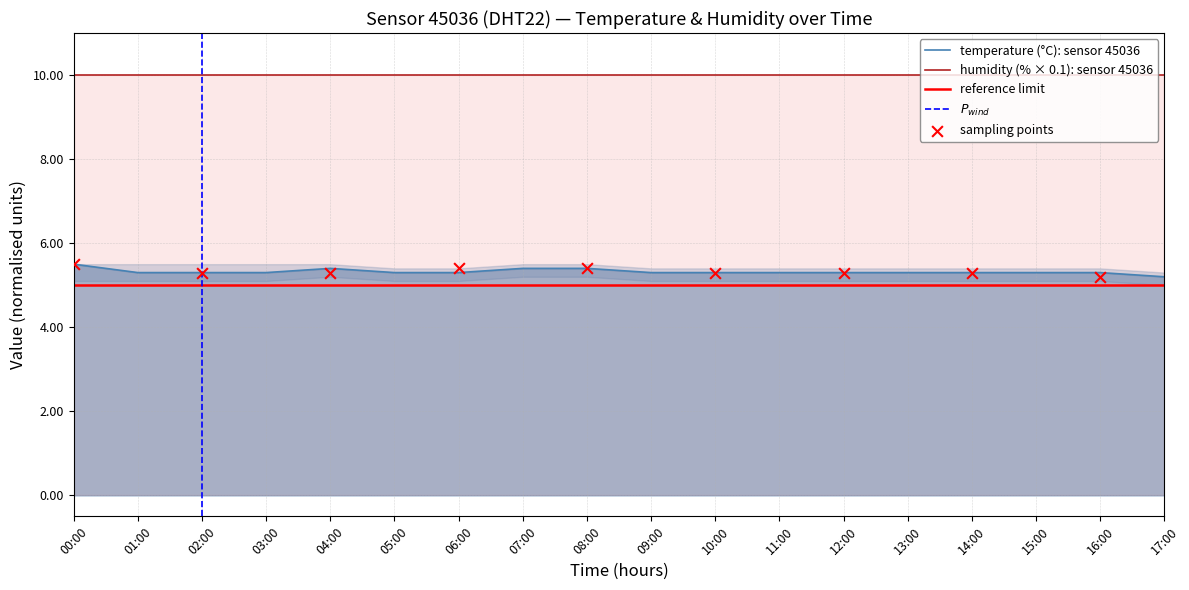

What is the change in value from 07:00 to 16:00?

-0.1